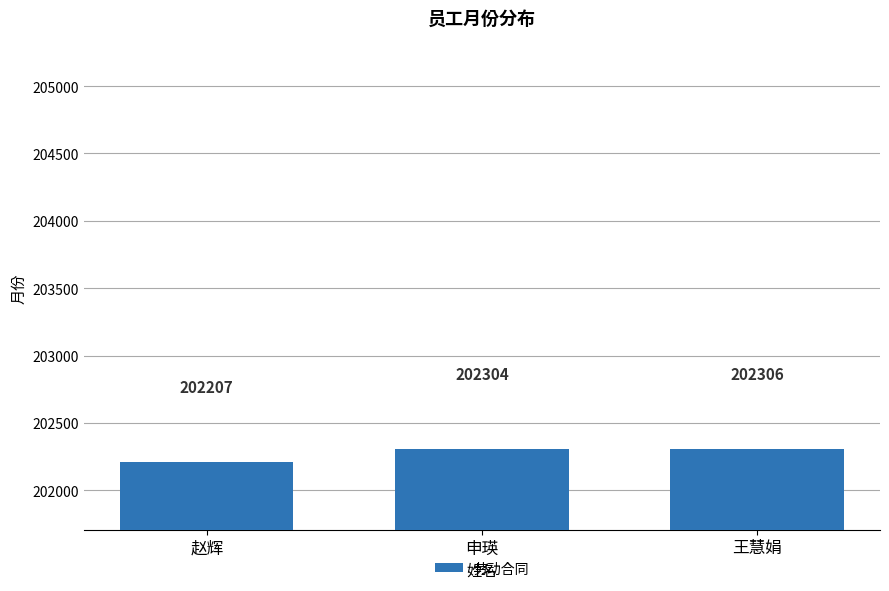

What is the average value?

202272